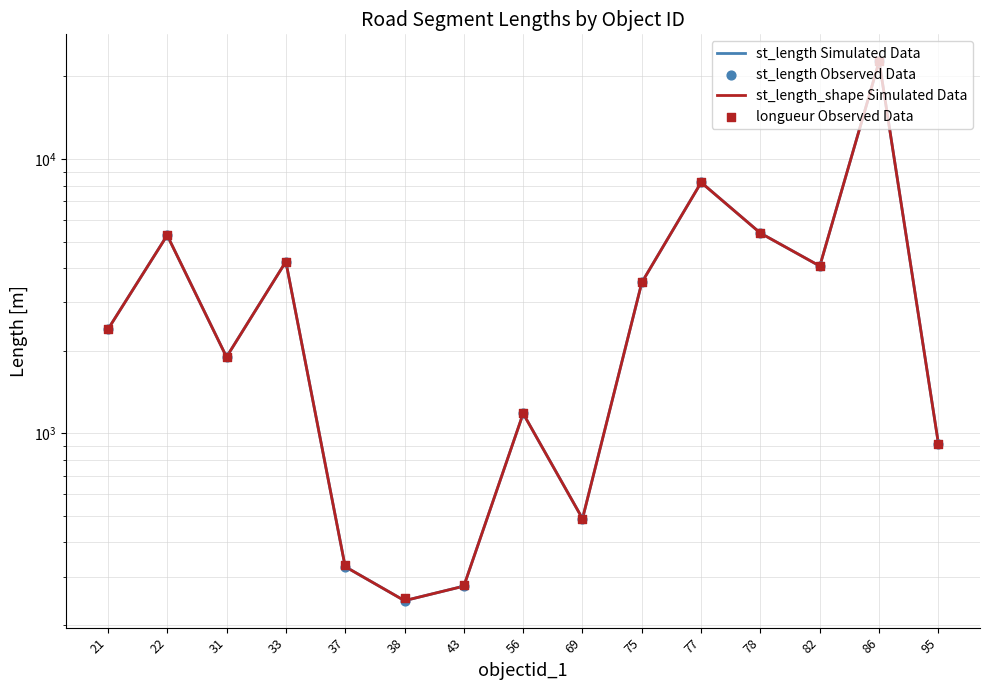

What are all the series names shown in the legend?

st_length Simulated Data, st_length_shape Simulated Data, st_length Observed Data, longueur Observed Data